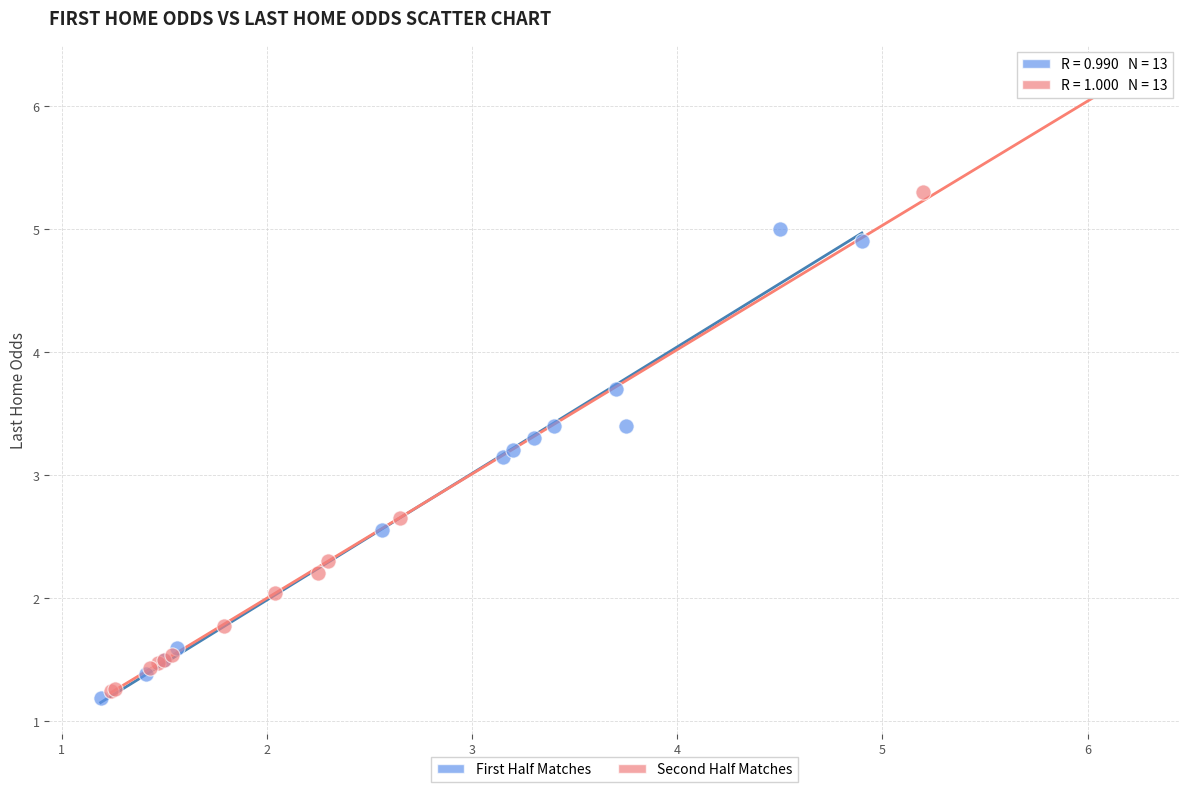

Which series contains the highest Y value?

Second Half Matches